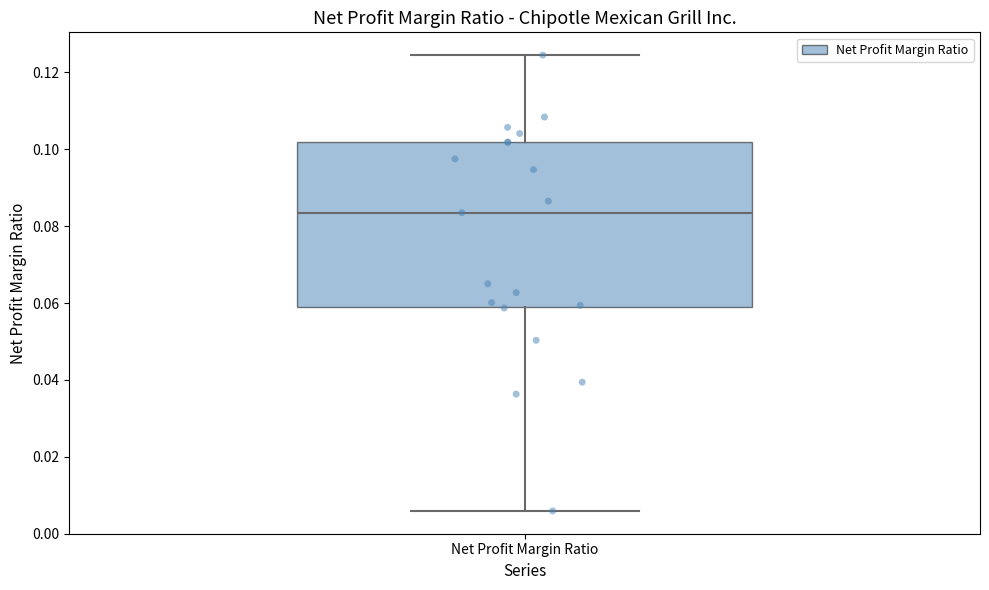

Where does the upper whisker of the box for Net Profit Margin Ratio end on the y-axis? The values are not printed on the chart, so give them approximately, as read against the axis.

0.124